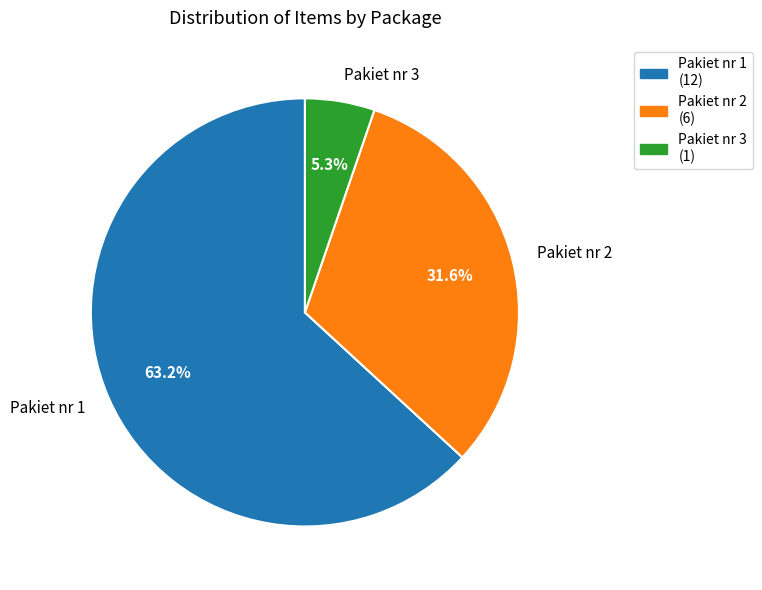

To the nearest percent, what is the combined percentage of Pakiet nr 3 and Pakiet nr 1?

68%